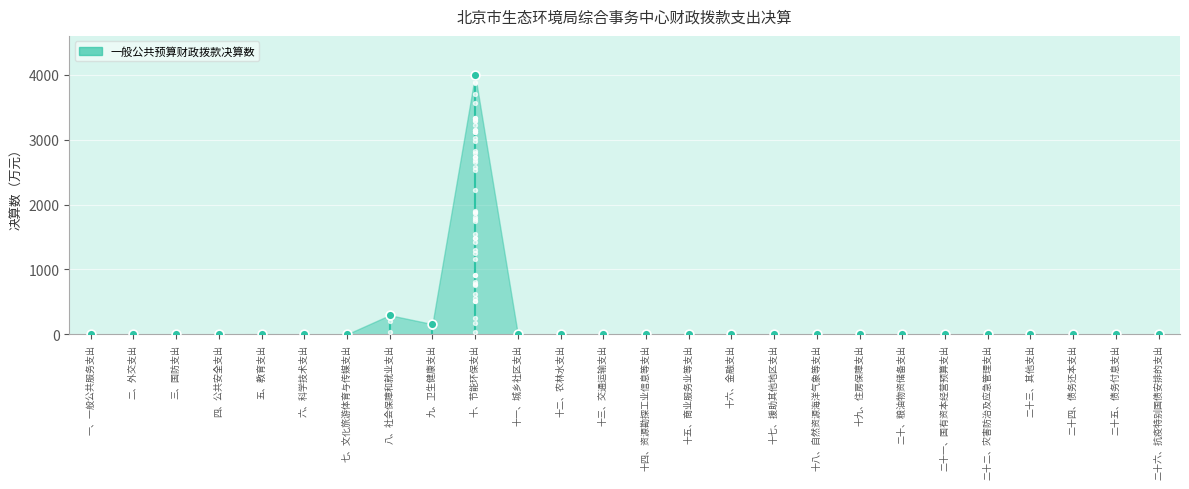

Which has a higher value, 二十四、债务还本支出 or 十四、资源勘探工业信息等支出?

二十四、债务还本支出